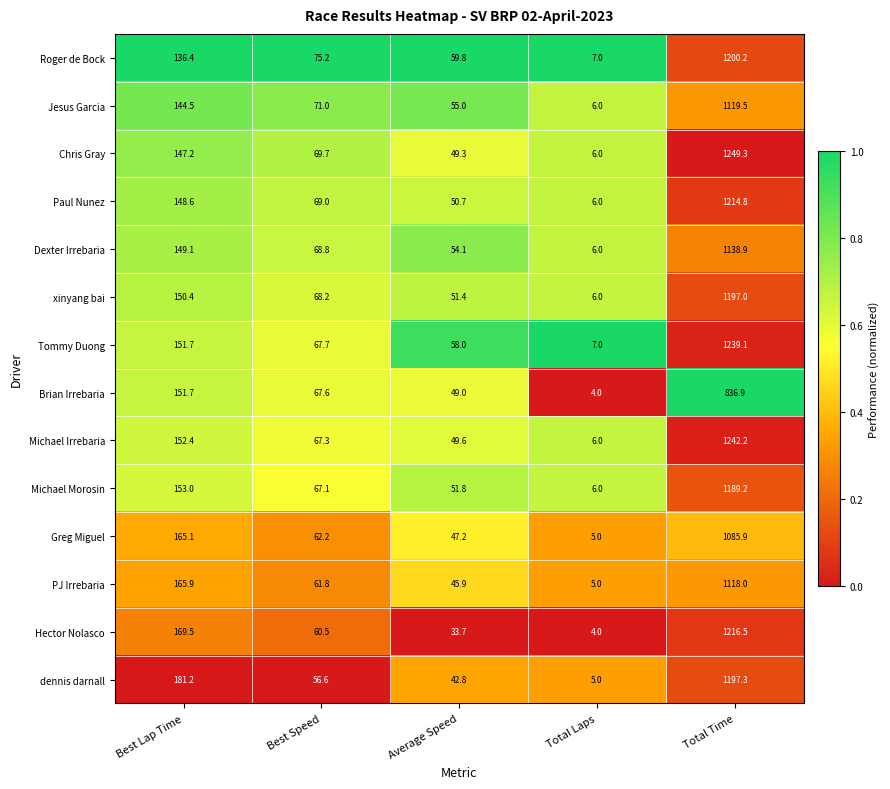

True or false: Dexter Irrebaria has a value of 149.1 at Best Lap Time.

True